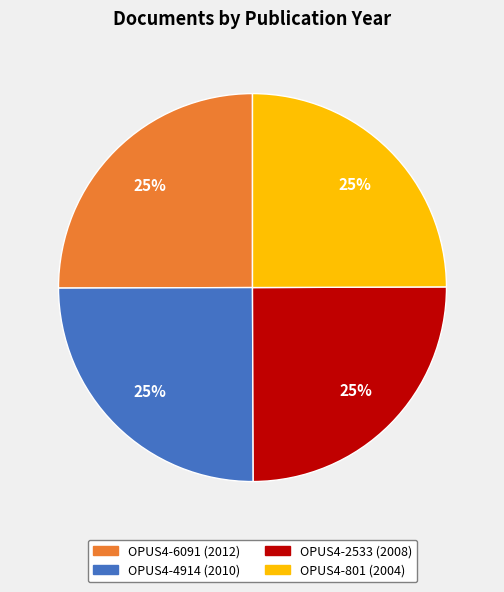

What is the ratio of the value at OPUS4-6091 to the value at OPUS4-4914?

1.0